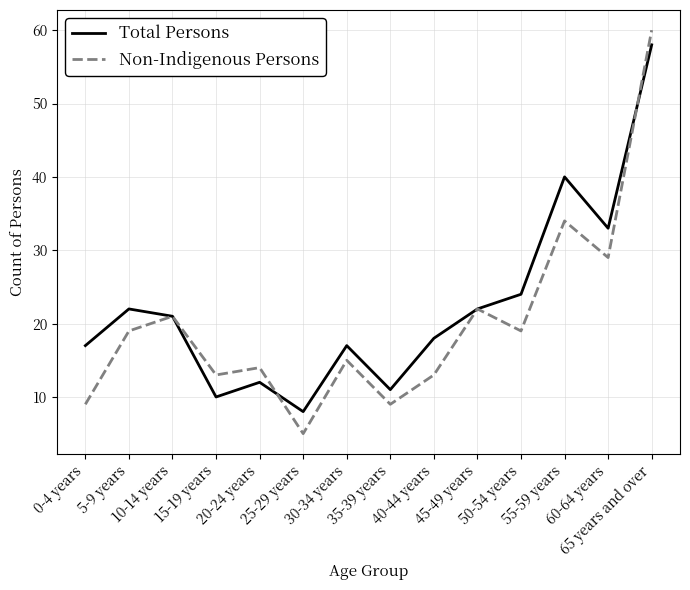

Rank the series by their maximum value, from lowest to highest.

Total Persons, Non-Indigenous Persons